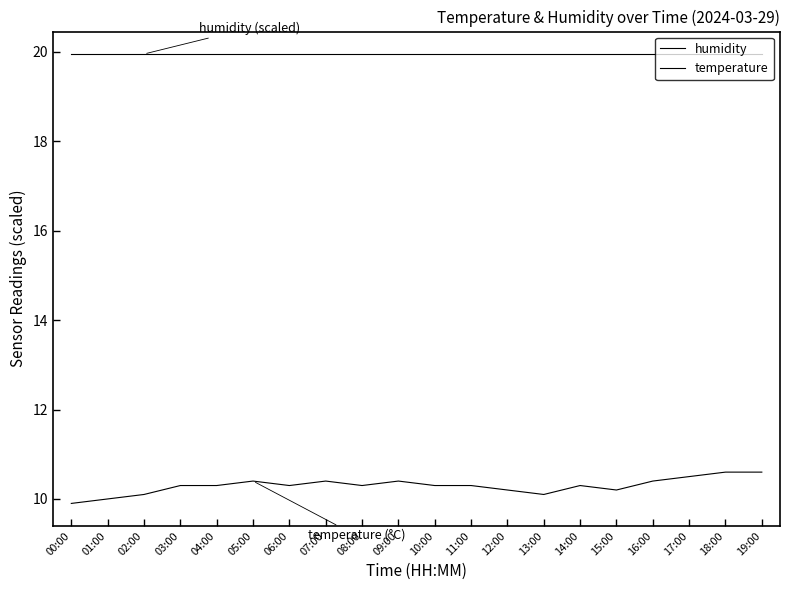

What is the label of the 13th point from the right?

07:00